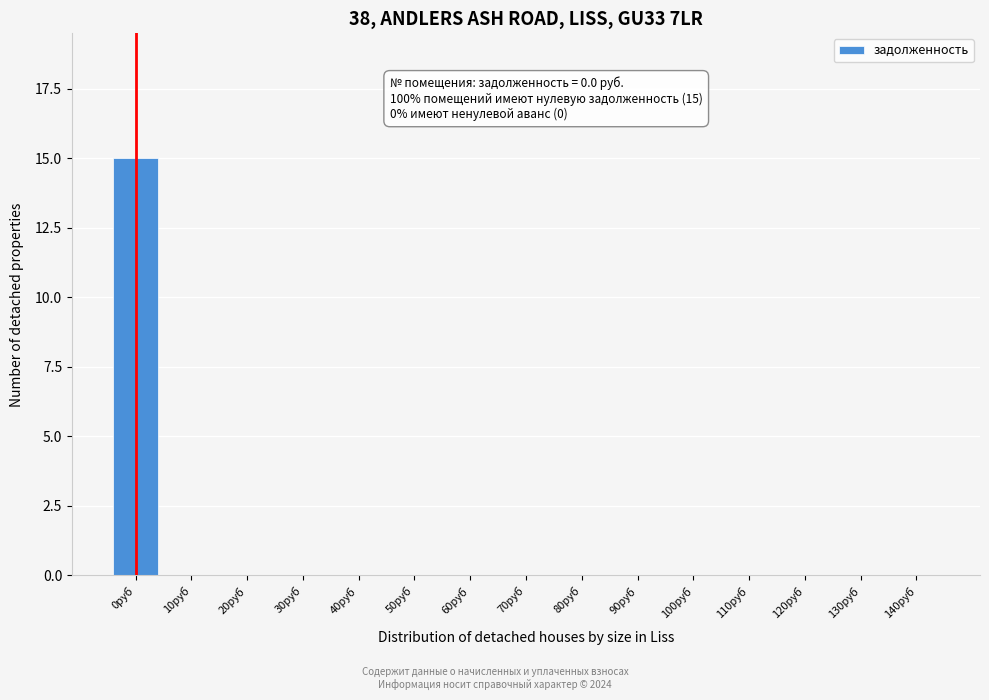

Reading right to left, what are all the values shown in this chart?

140руб=0	130руб=0	120руб=0	110руб=0	100руб=0	90руб=0	80руб=0	70руб=0	60руб=0	50руб=0	40руб=0	30руб=0	20руб=0	10руб=0	0руб=15